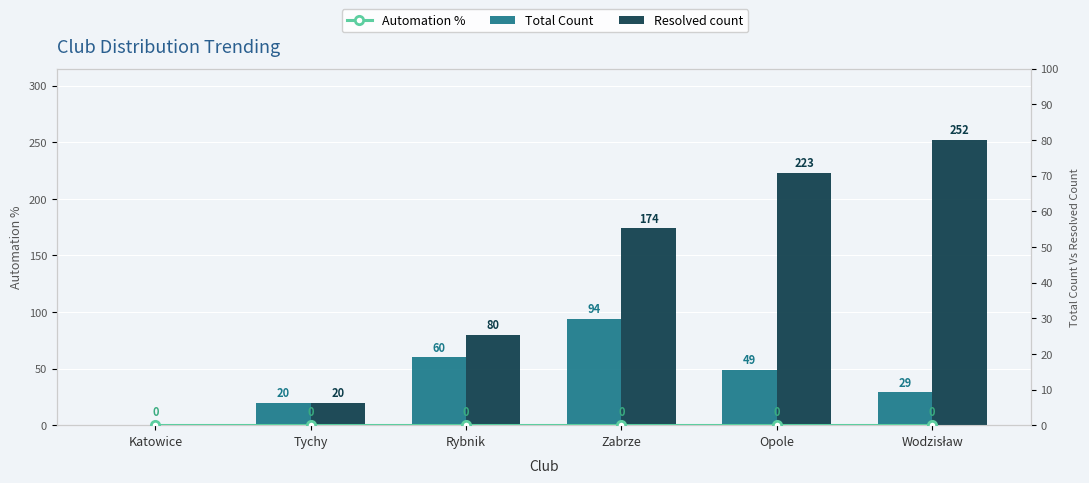

Between Zabrze and Opole, which series saw the biggest shift?

Resolved count